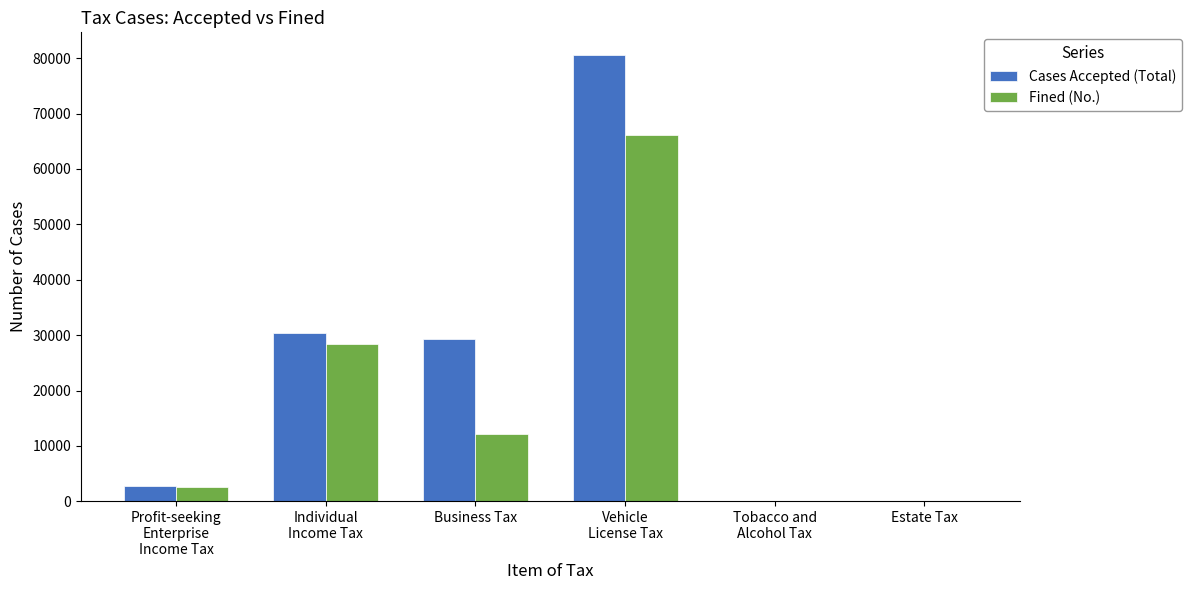

Does the chart contain stacked bars?

No